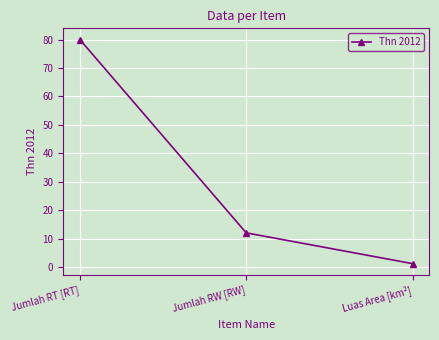

What is the label of the 1st point from the right?

Luas Area [km²]